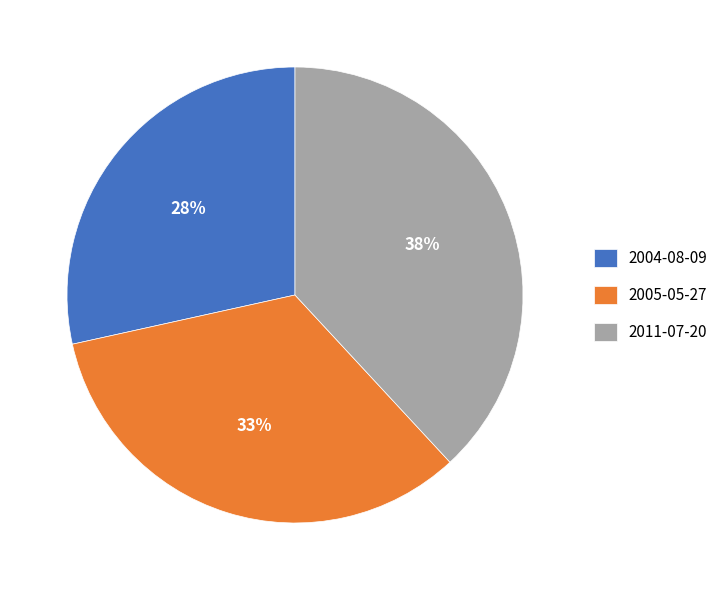

Approximately how many times larger is the value at 2004-08-09 compared to 2011-07-20?

0.7